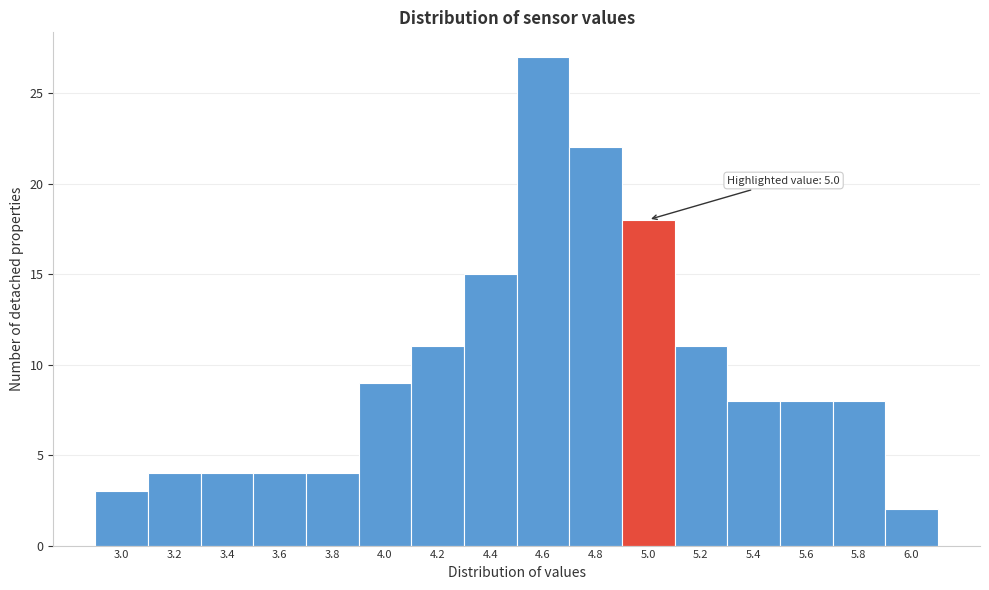

Reading left to right, what are all the values shown in this chart?

3.0=3	3.2=4	3.4=4	3.6=4	3.8=4	4.0=9	4.2=11	4.4=15	4.6=27	4.8=22	5.0=18	5.2=11	5.4=8	5.6=8	5.8=8	6.0=2